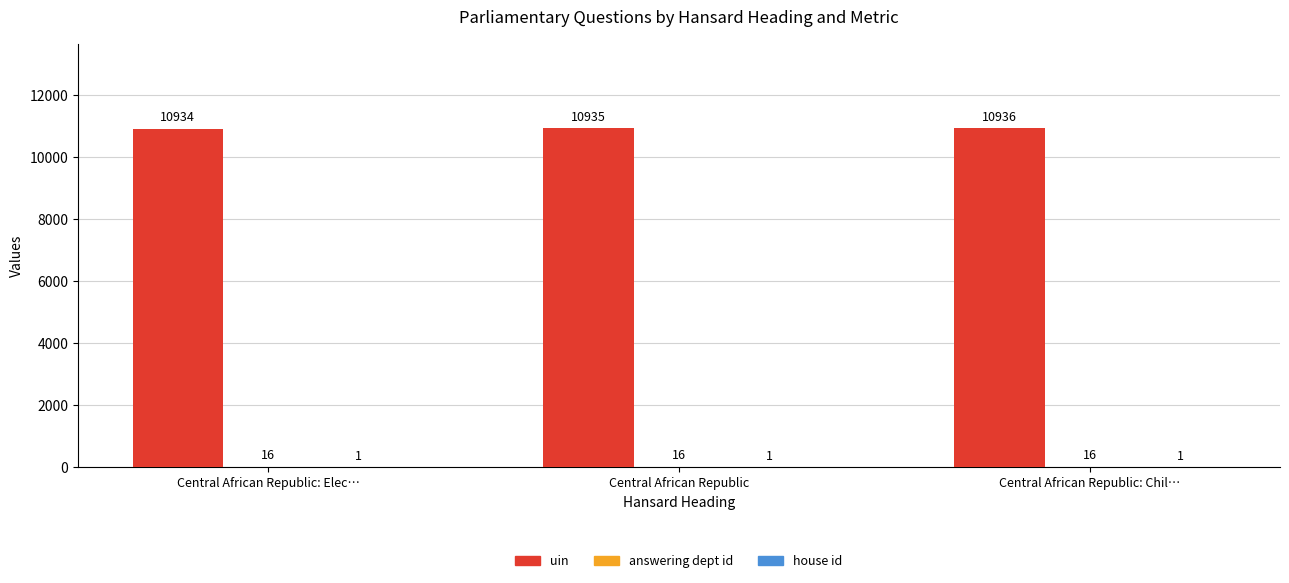

Does the chart contain stacked bars?

No